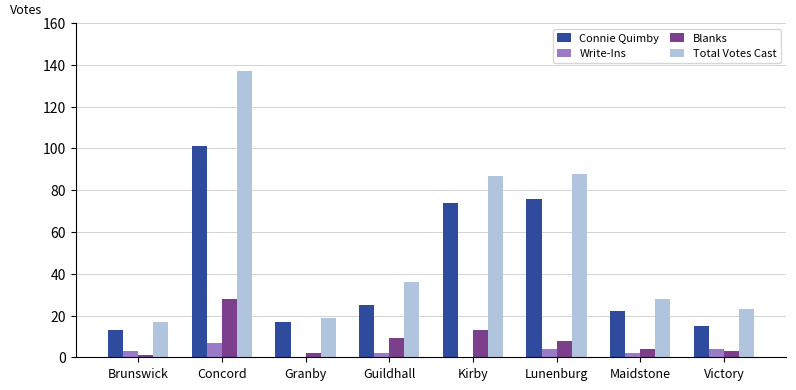

Which series has the largest range (max minus min)?

Total Votes Cast